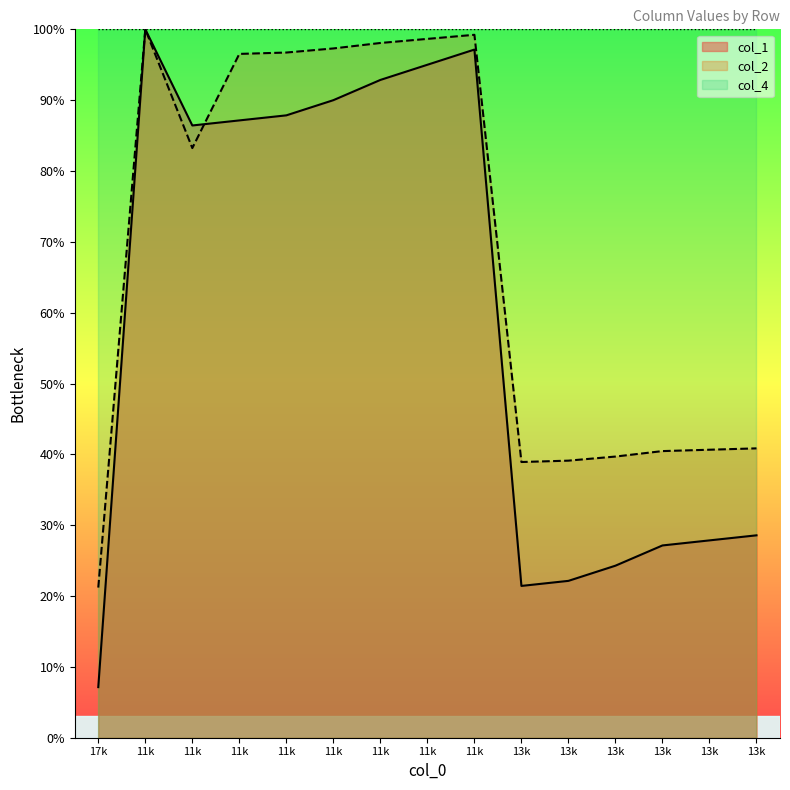

Rank the series at 11k from lowest to highest value.

col_1, col_2